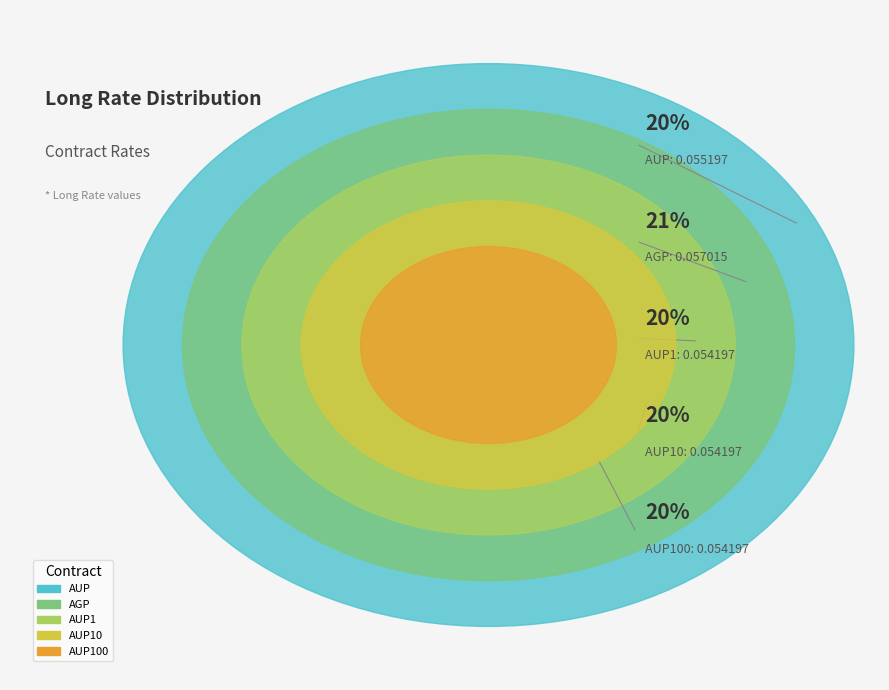

Which category has the smallest portion of the pie?

AUP1